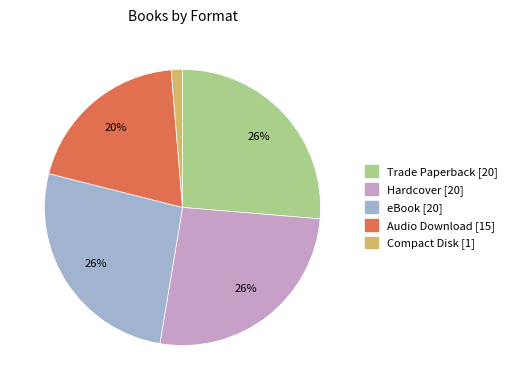

To the nearest percent, what is the difference between the Compact Disk and eBook slice percentages?

25%